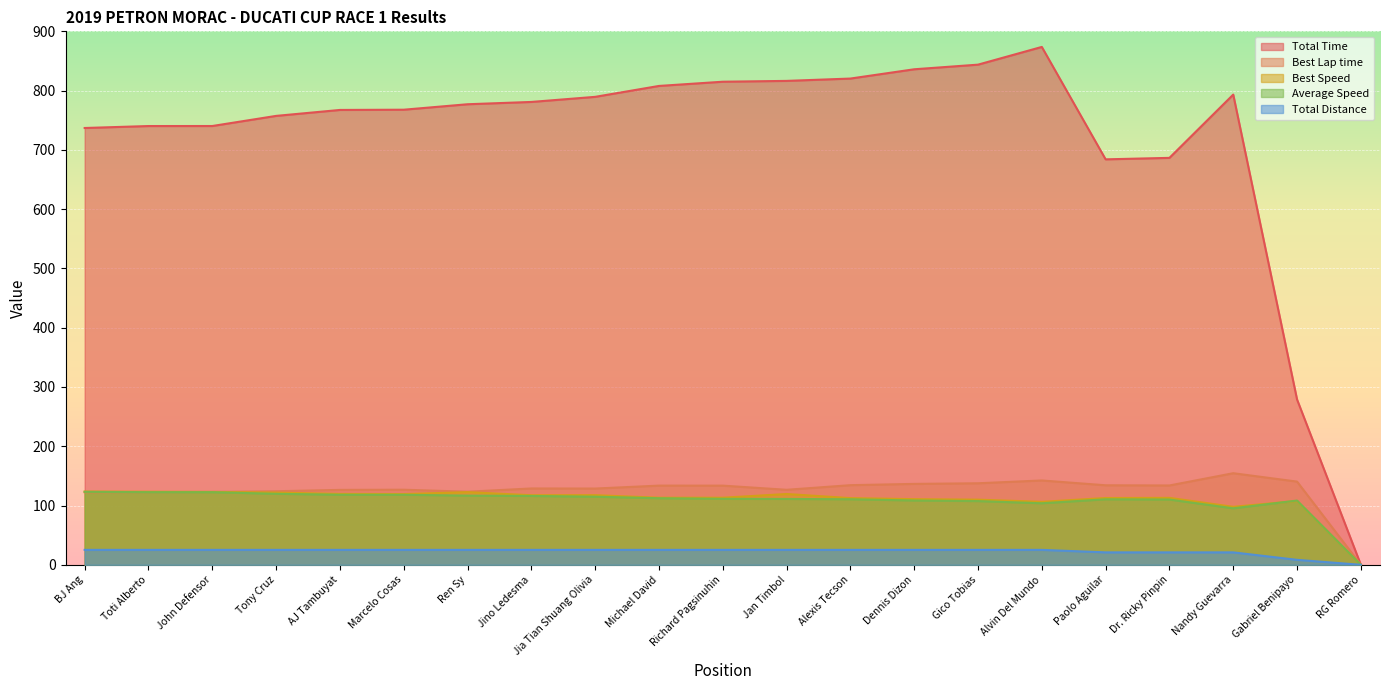

True or false: Best Lap time has a value of 123.3 at Ren Sy.

True